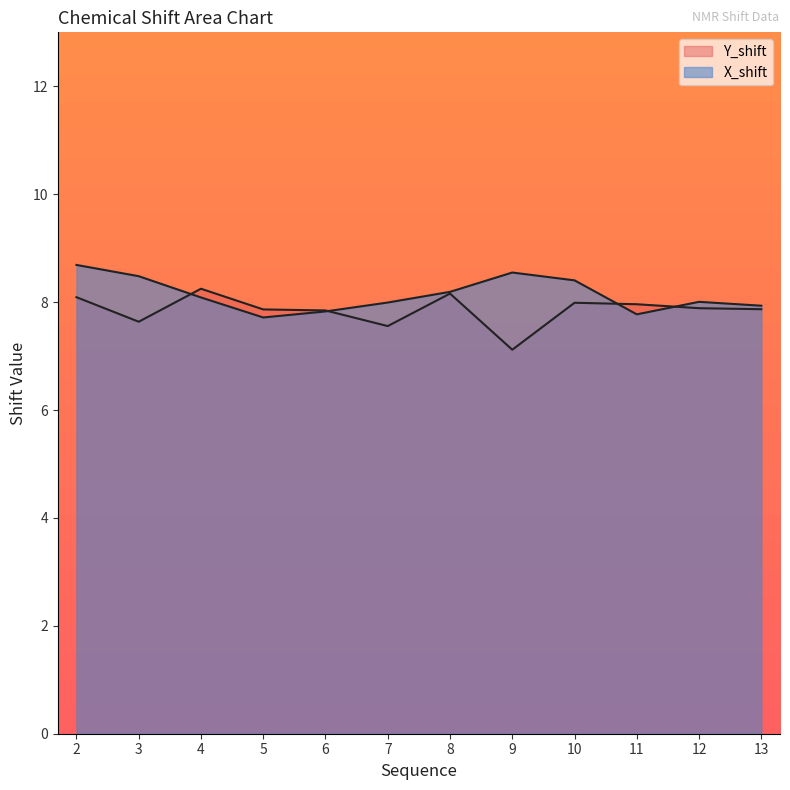

What is the value of the X_shift point at the 7th from the left?

8.2